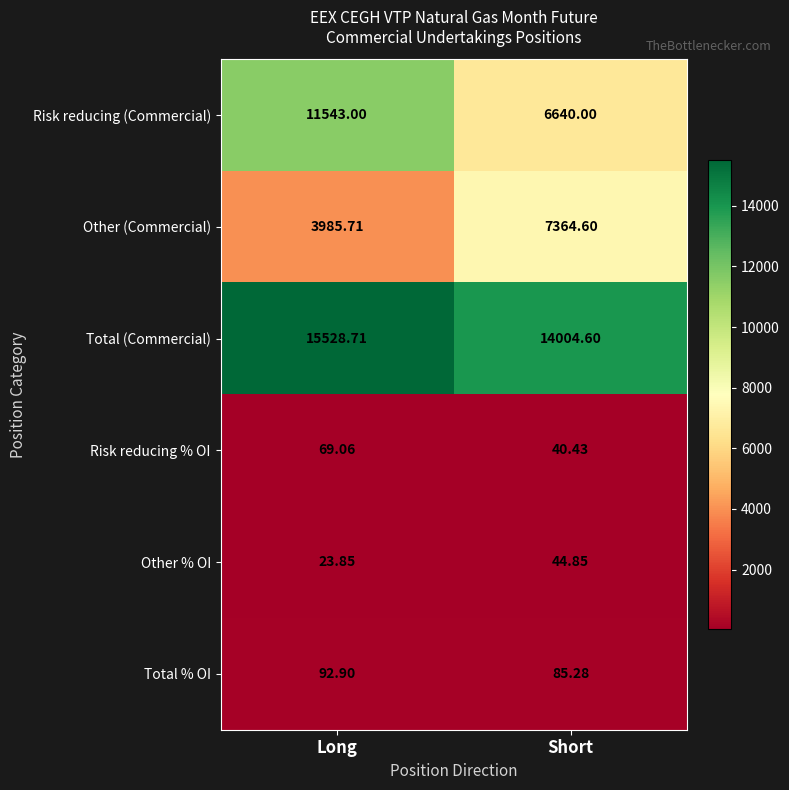

What is the total value across all series at Short?

28179.8